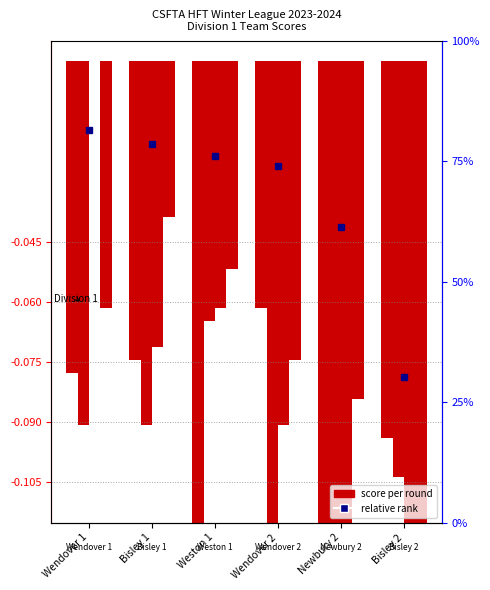

Reading left to right, extract all data points from this chart.

Rd 1: -0.1	-0.1	-0.1	-0.1	-0.2	-0.1
Rd 2: -0.1	-0.1	-0.1	-0.1	-0.1	-0.1
Rd 3: 0.0	-0.1	-0.1	-0.1	-0.1	-0.3
Rd 4: -0.1	-0.0	-0.1	-0.1	-0.1	-0.5